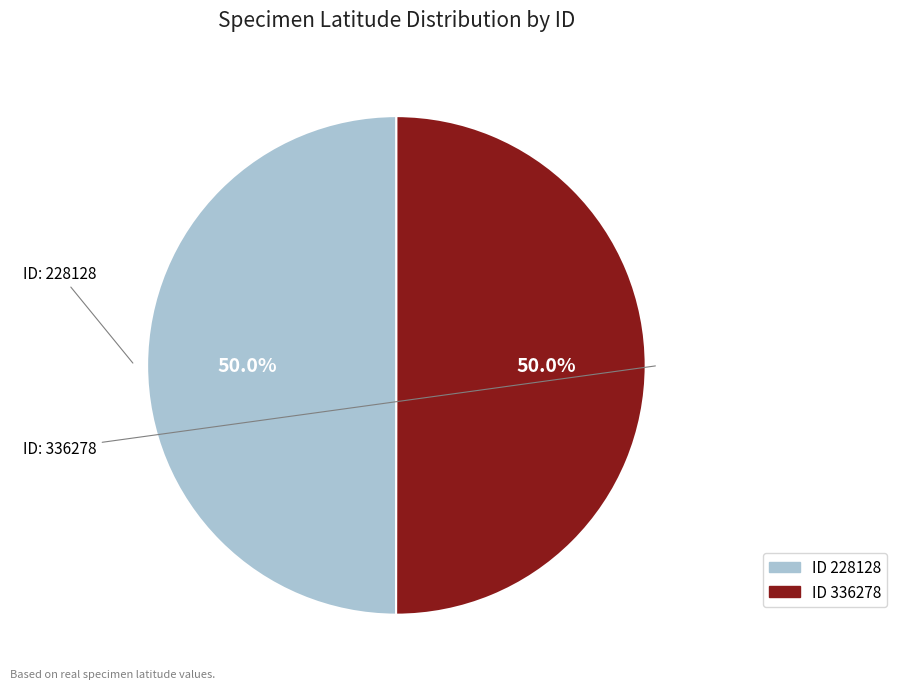

Which category has the biggest portion of the pie?

336278